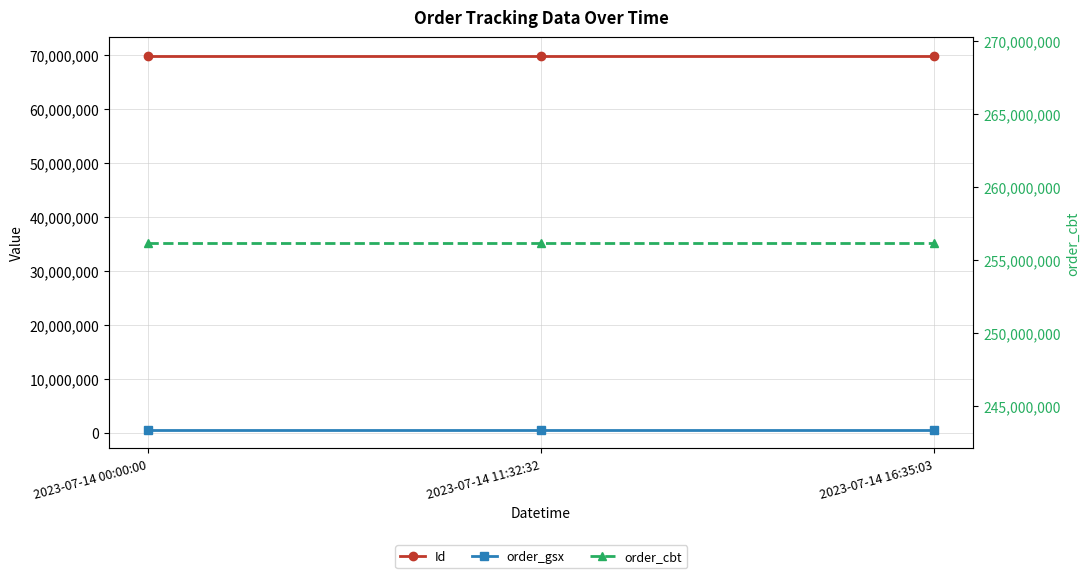

Which series changed the most between 2023-07-14 11:32:32 and 2023-07-14 16:35:03?

Id